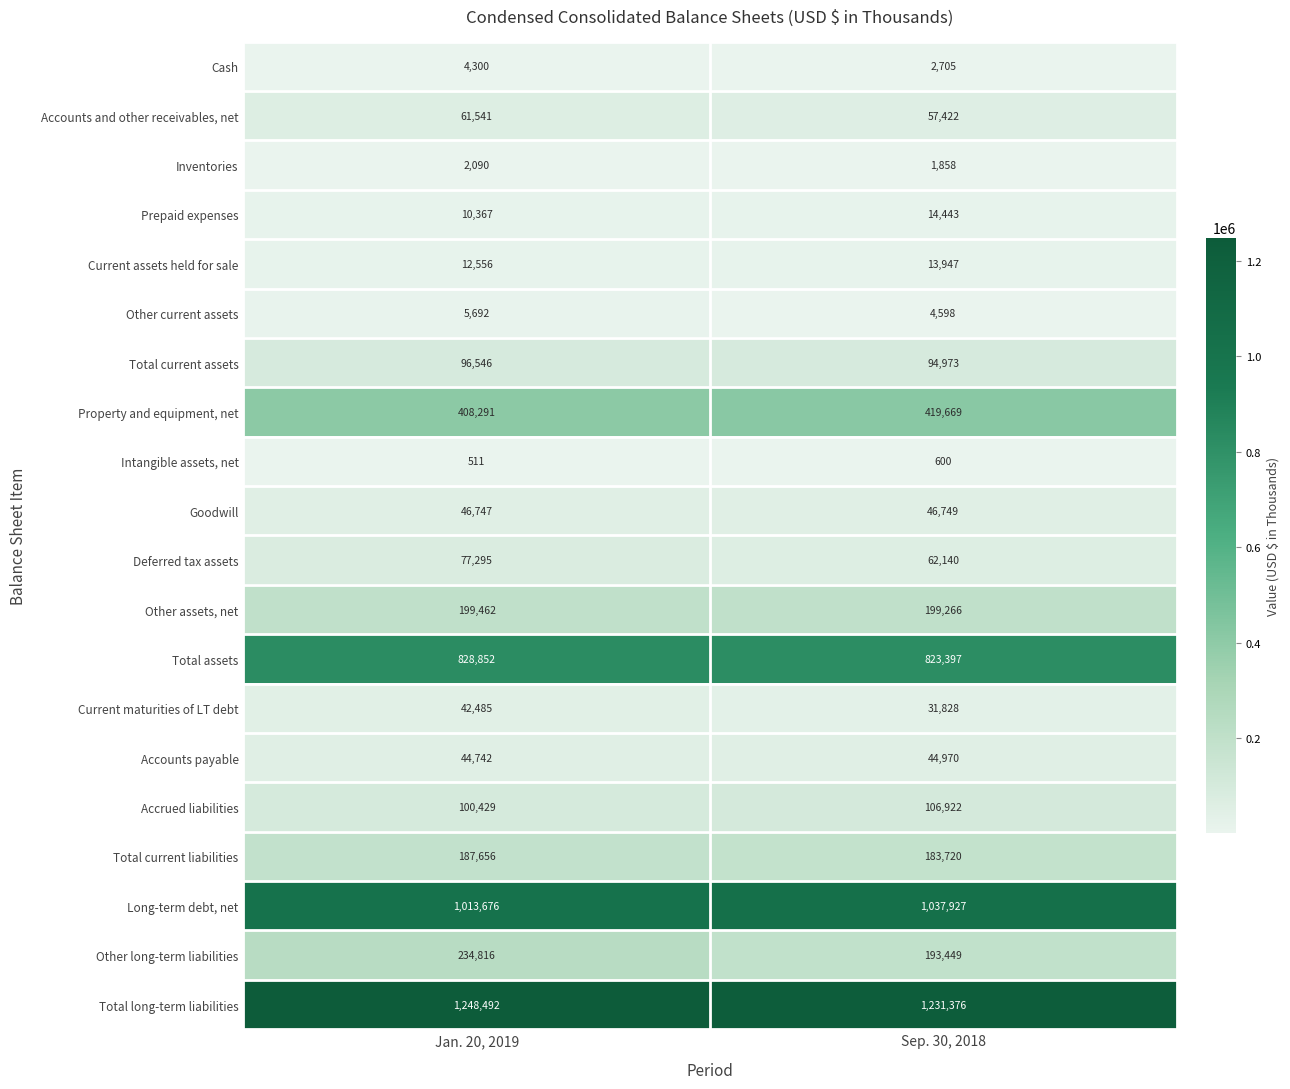

How many data points in Cash are less than 4300?

1